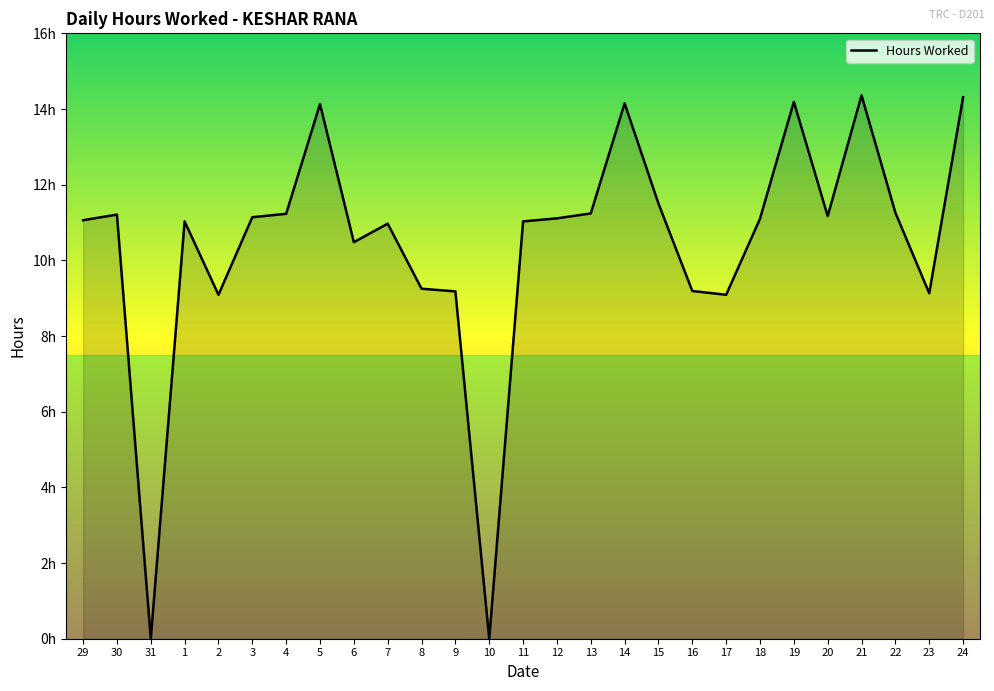

At which category does the data reach its first local peak?

30